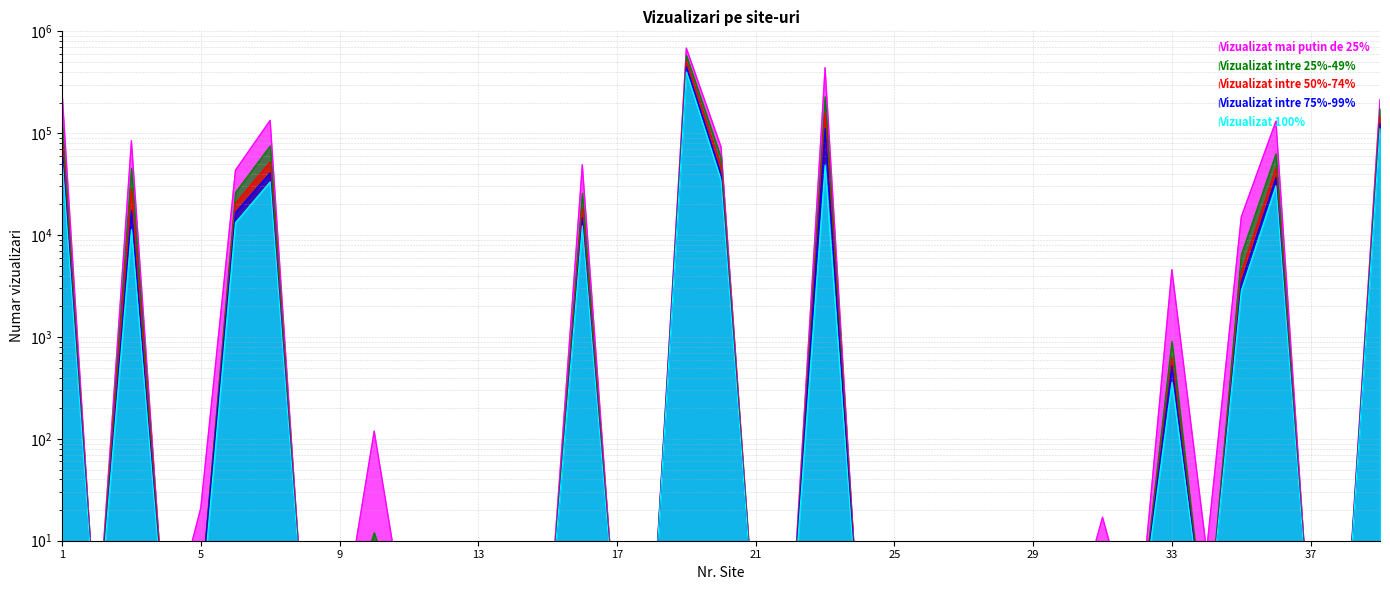

How many lines are shown in the chart?

5